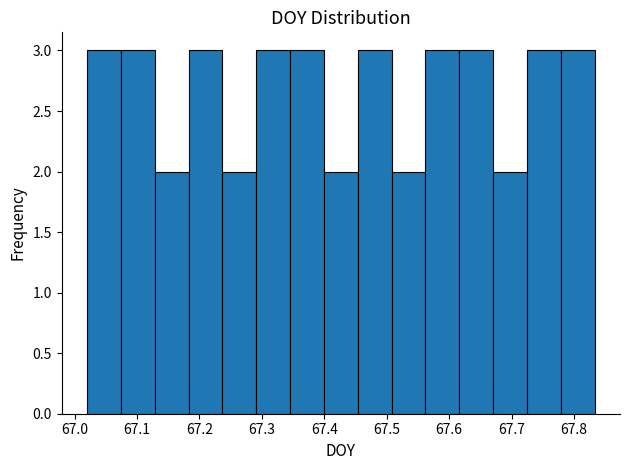

Reading left to right, list every bar in this chart as the range it spans on the x-axis followed by its height. Neither the bar edges nor the heights are printed on the chart, so give them approximately, as read against the axes.

67.02 to 67.07: 3
67.07 to 67.13: 3
67.13 to 67.18: 2
67.18 to 67.24: 3
67.24 to 67.29: 2
67.29 to 67.35: 3
67.35 to 67.40: 3
67.40 to 67.45: 2
67.45 to 67.51: 3
67.51 to 67.56: 2
67.56 to 67.62: 3
67.62 to 67.67: 3
67.67 to 67.72: 2
67.72 to 67.78: 3
67.78 to 67.83: 3